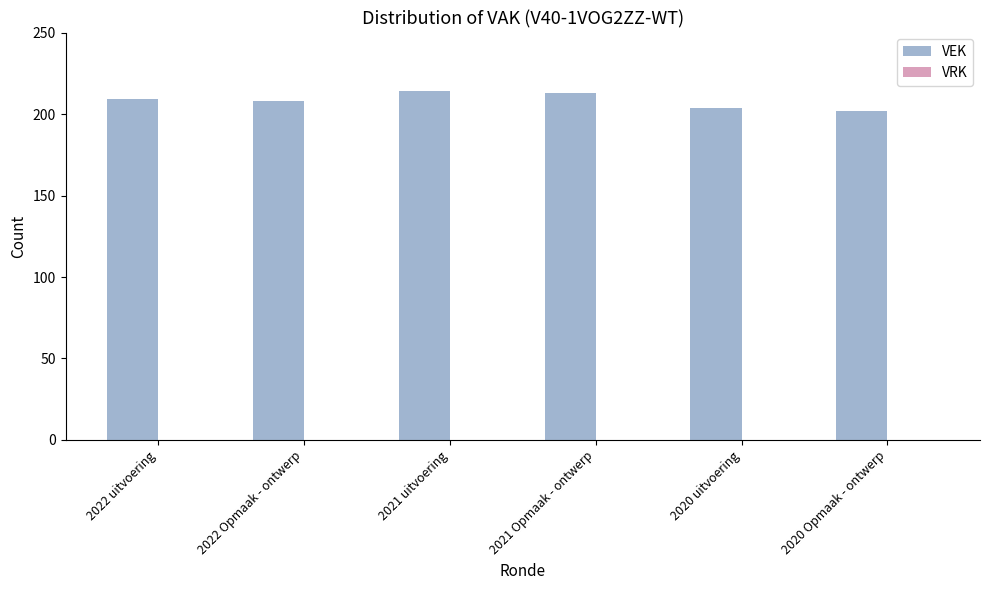

What is the smallest value displayed?

202